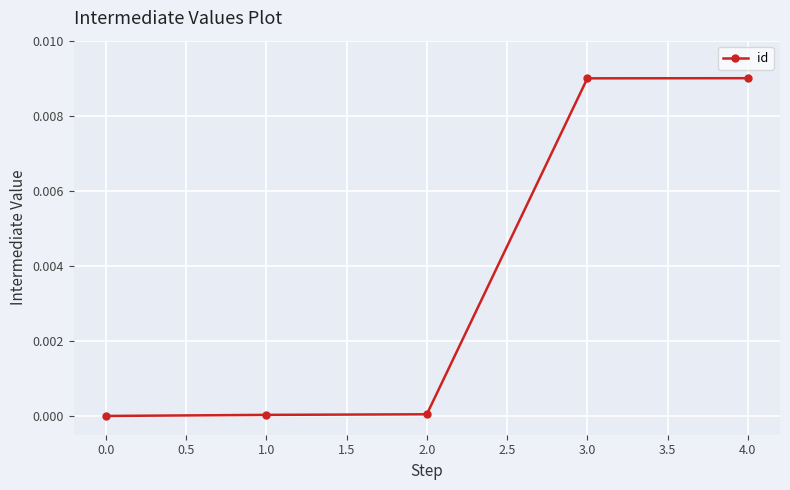

What is the label of the 1st point from the right?

4.0